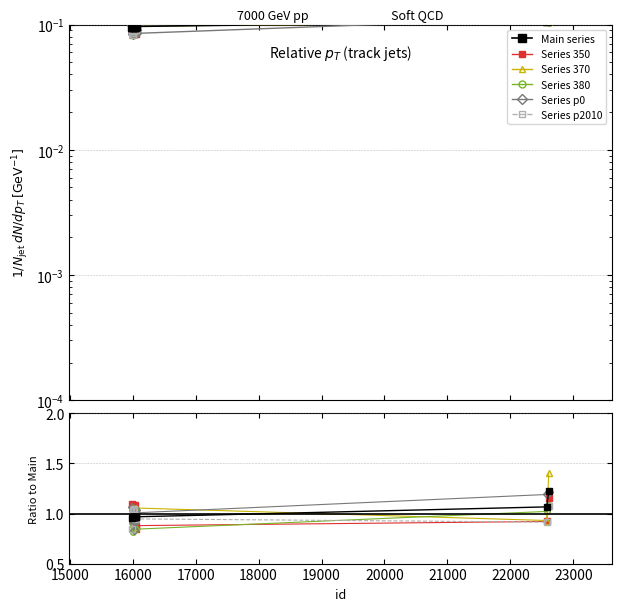

What is the change in value from 16053 to 22577?

+0.1